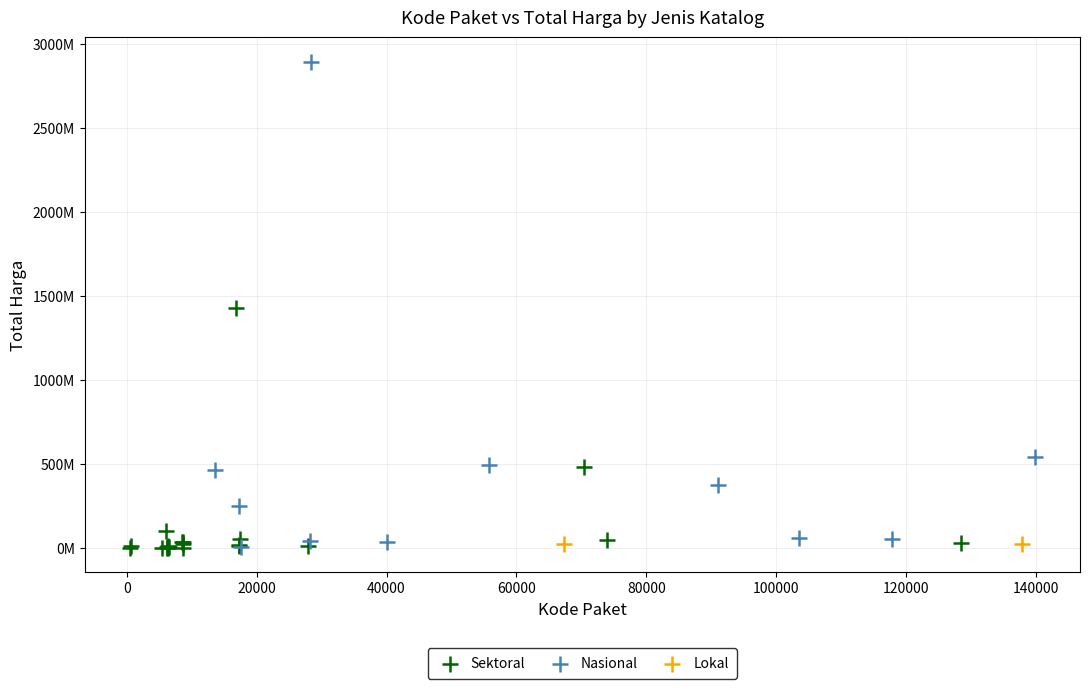

Which series reaches the maximum Y coordinate?

Nasional